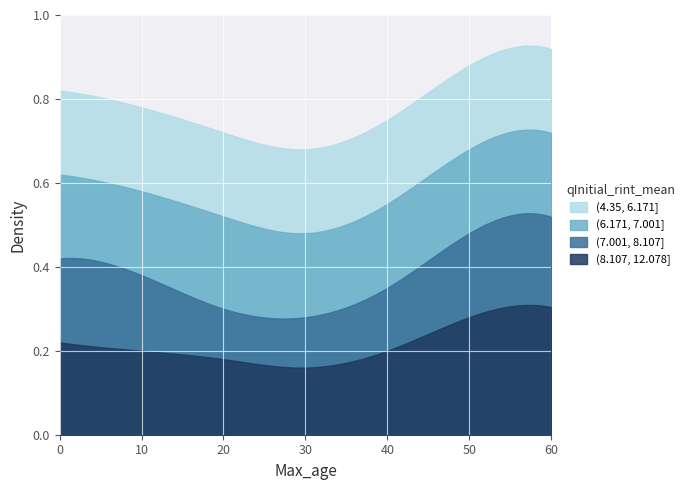

Which series has the largest total across all categories?

(4.35, 6.171]